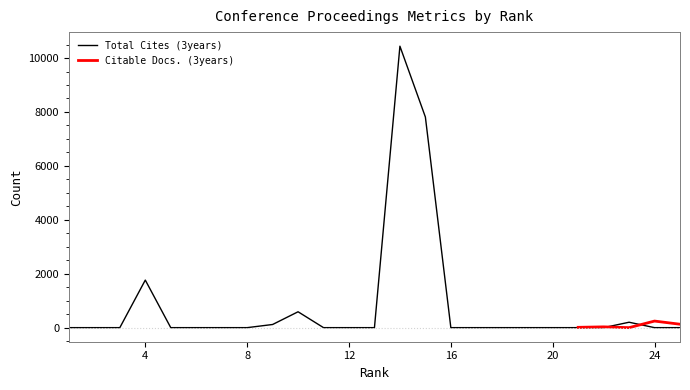

How many data points are above 0?

6